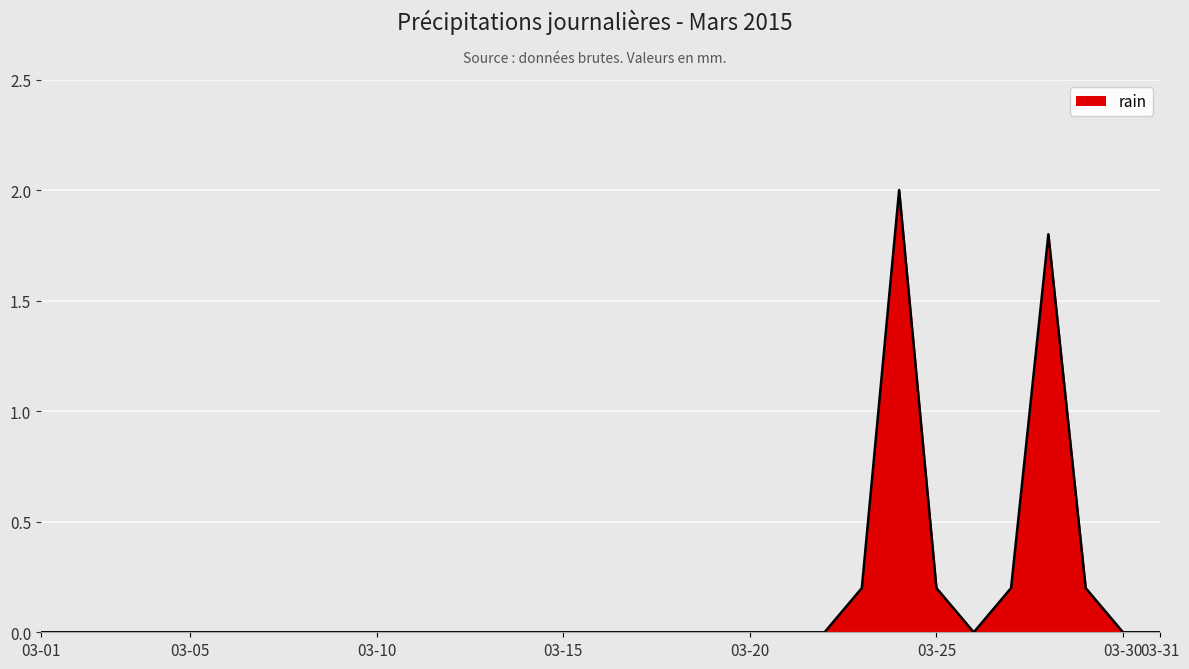

What is the sum of all values?

4.6